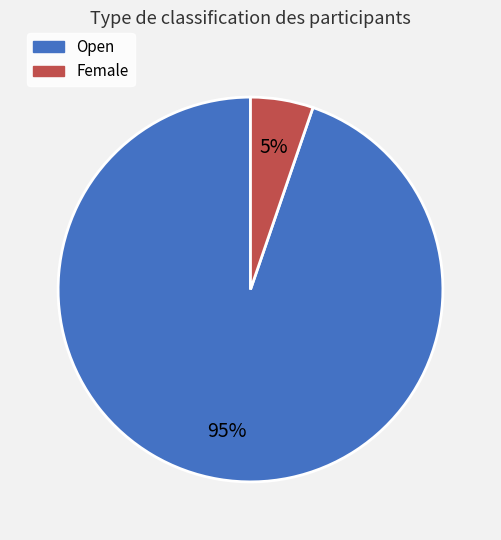

Between Open and Female, which is larger?

Open